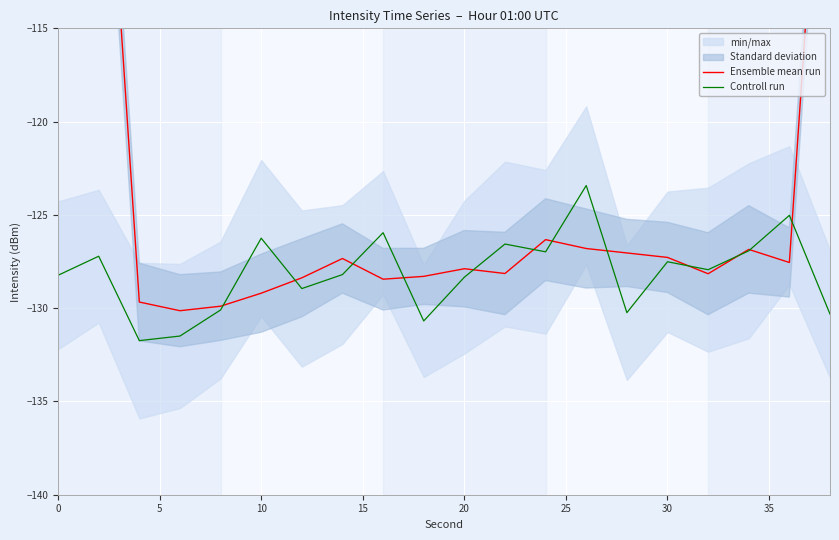

True or false: Controll run has more than 2 interior local peaks.

True